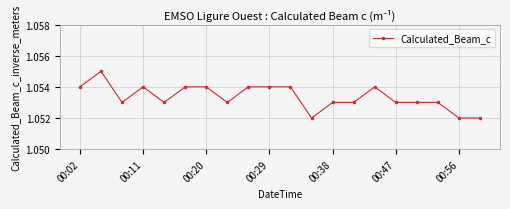

True or false: there are more than 1 points higher than both neighbors.

True